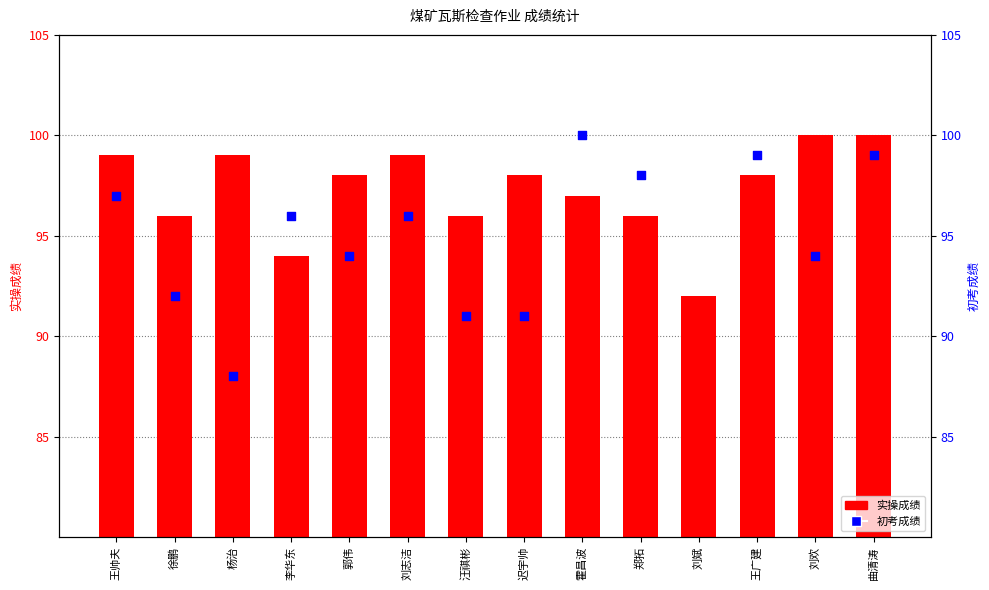

Which has a higher value, 曲清涛 or 王广建?

曲清涛